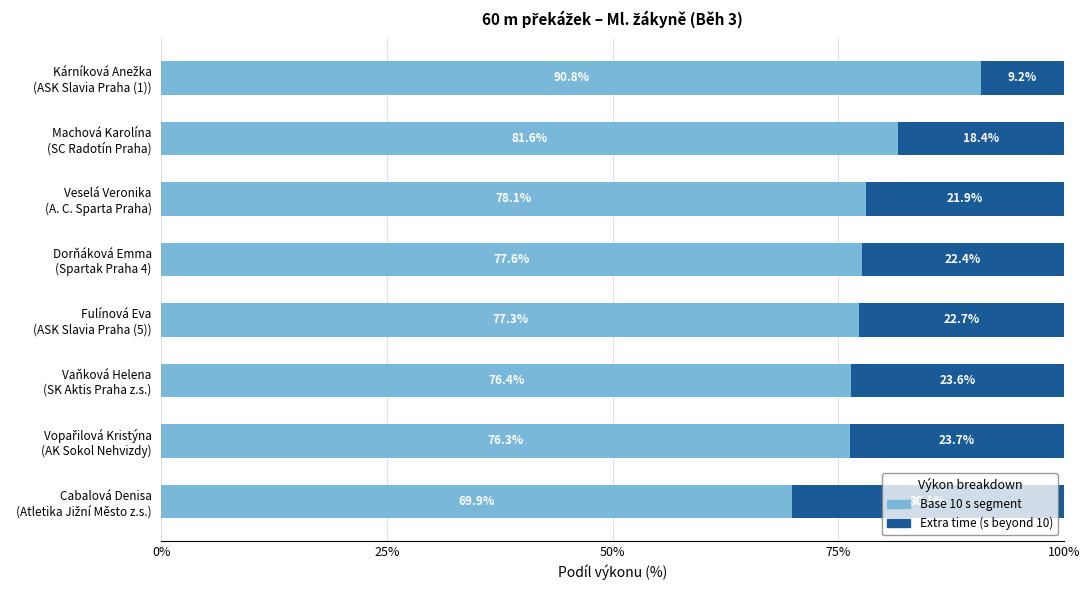

What is the minimum value for Base 10 s segment?

69.9